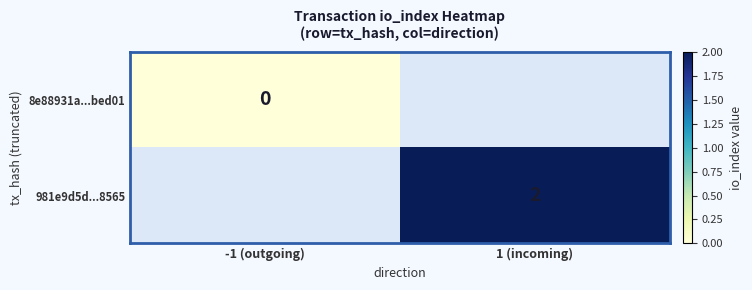

At how many categories does at least one series exceed 0?

1